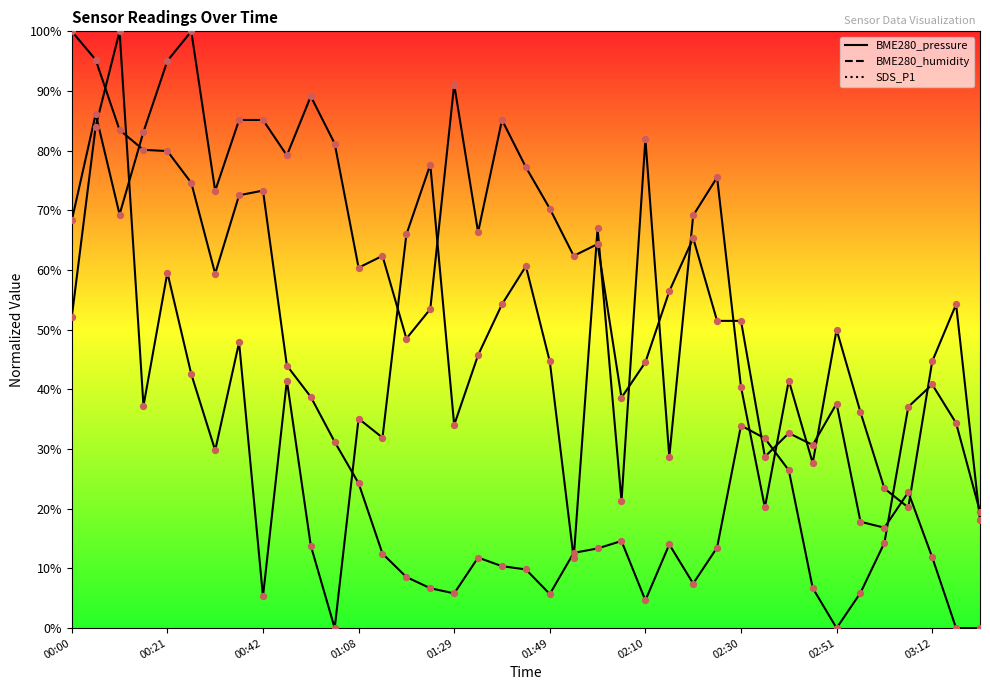

What are all the series names shown in the legend?

BME280_pressure, BME280_humidity, SDS_P1